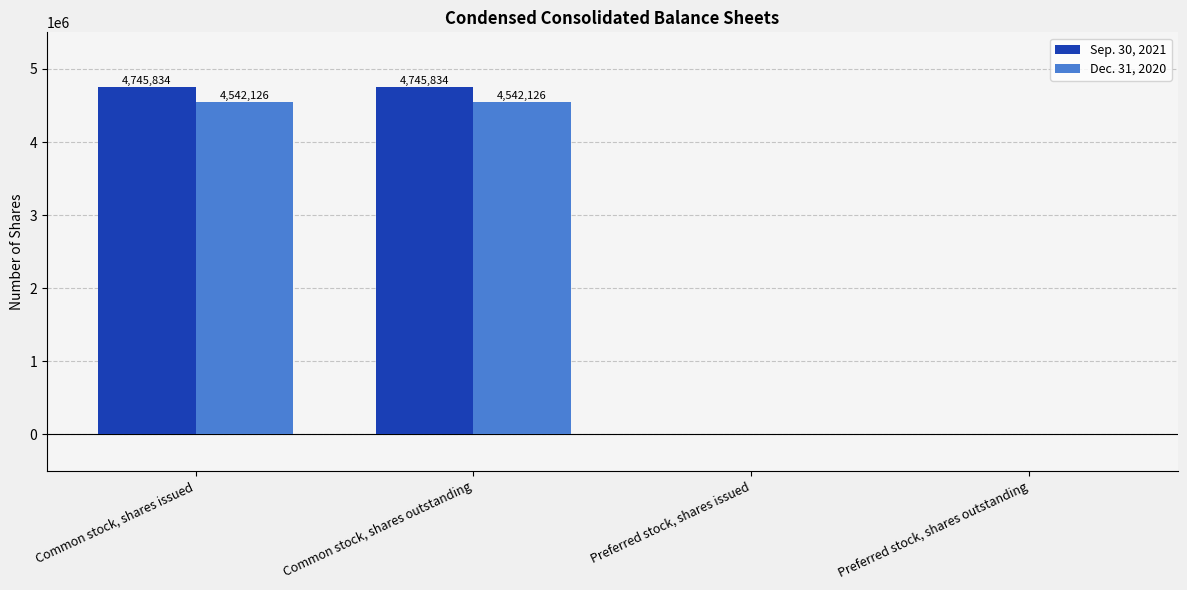

Is the value of Dec. 31, 2020 at Common stock, shares issued greater than the value of Sep. 30, 2021 at Preferred stock, shares outstanding?

Yes